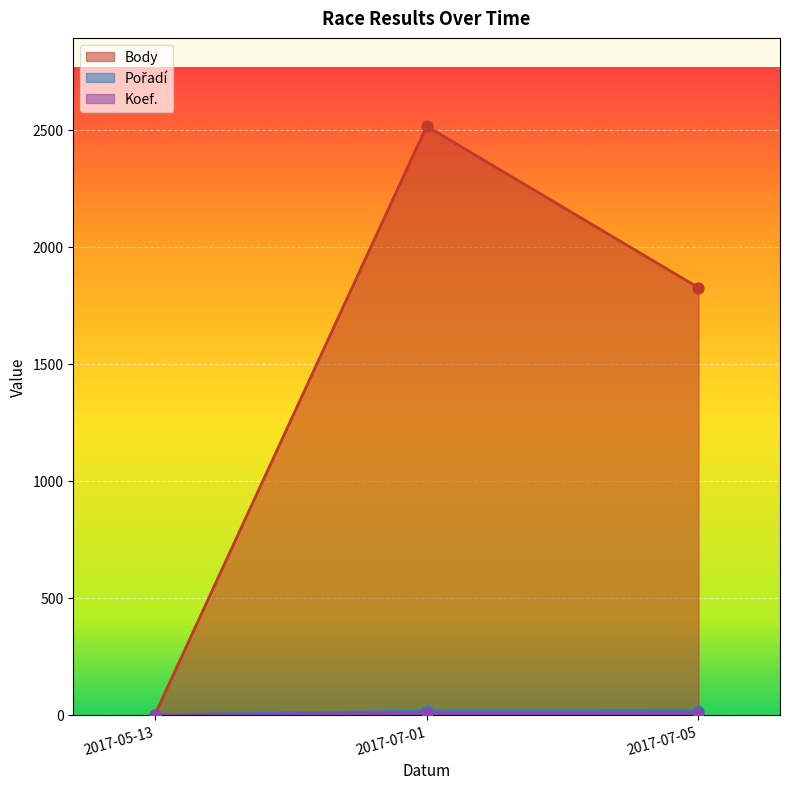

Which series has the largest total across all categories?

Body